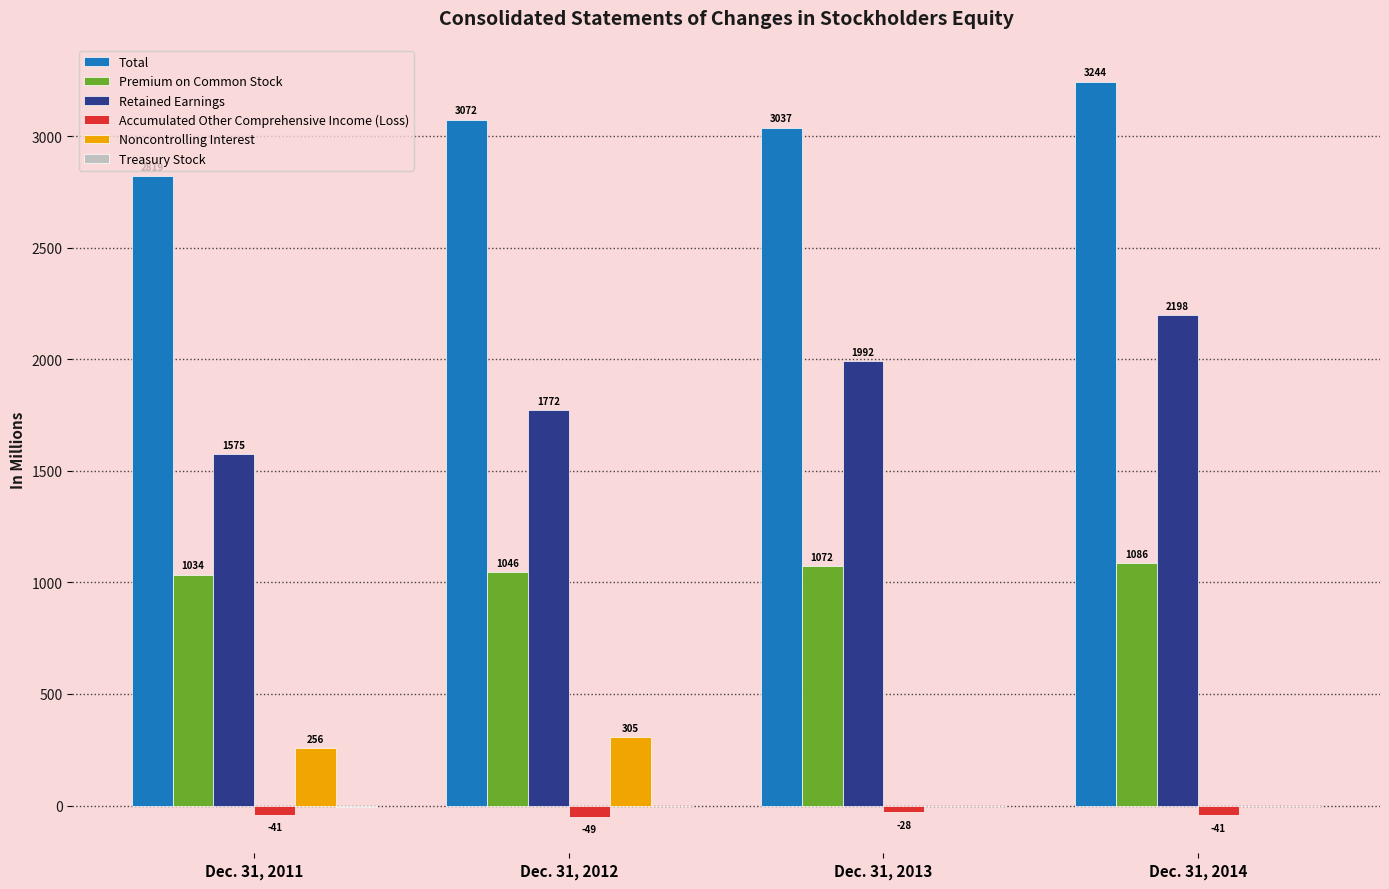

Which series changed the most between Dec. 31, 2011 and Dec. 31, 2013?

Retained Earnings